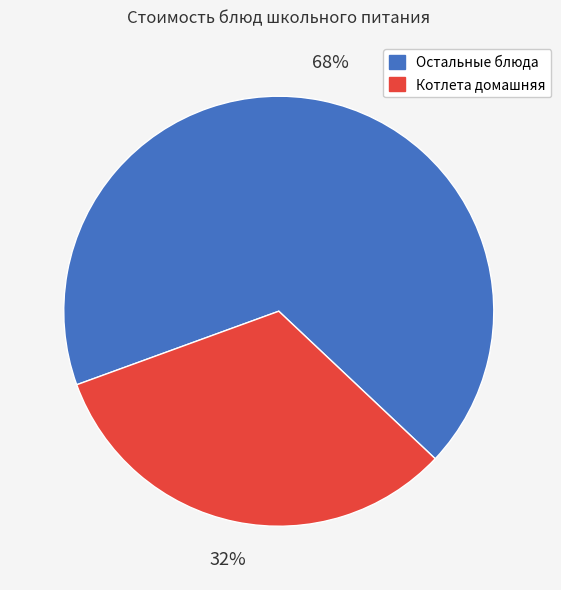

Is there a majority slice in this chart?

Yes